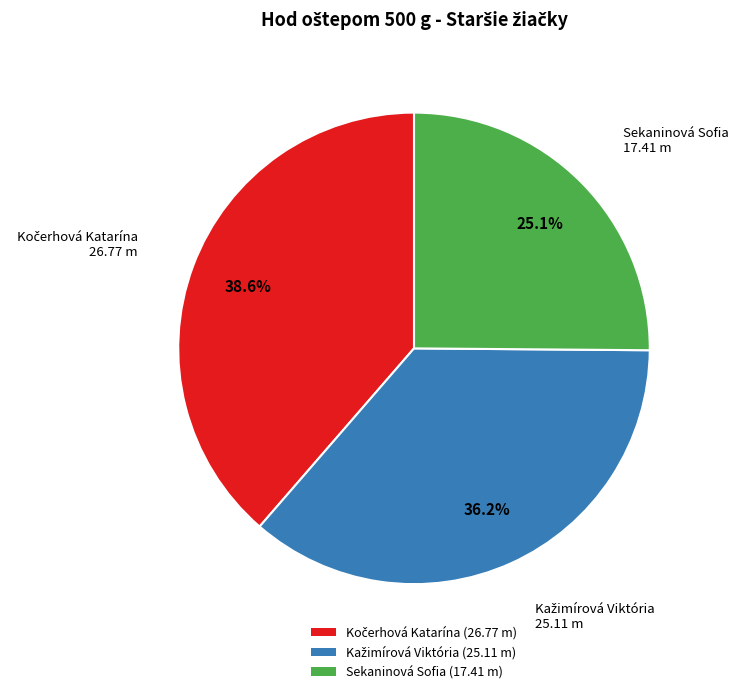

Count the number of slices in the pie.

3